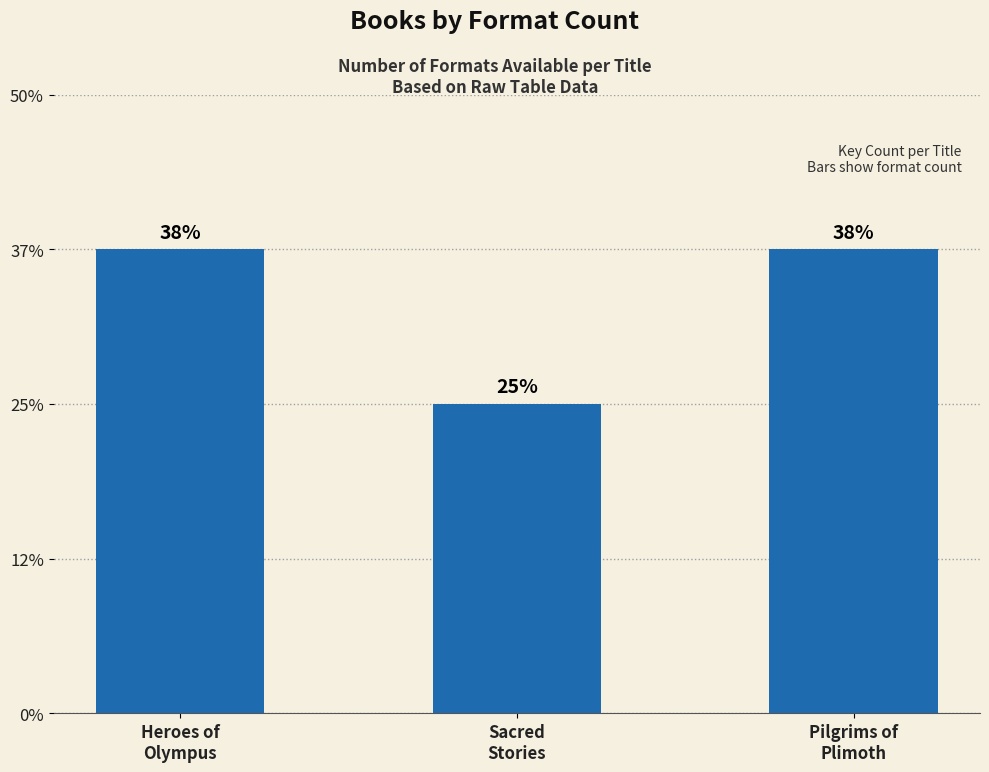

Rank the categories by value from highest to lowest.

Heroes of
Olympus, Pilgrims of
Plimoth, Sacred
Stories